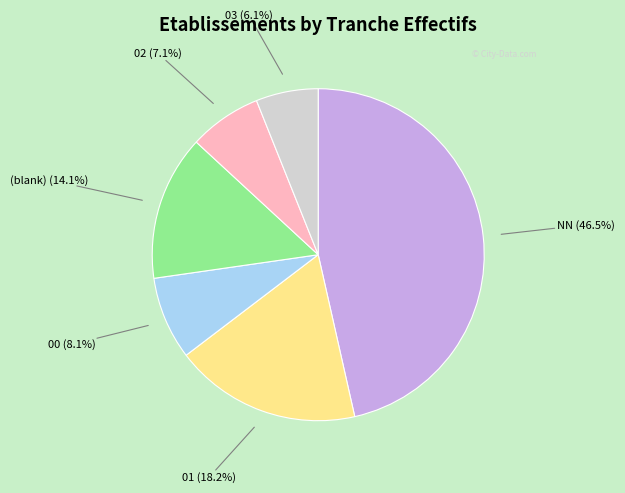

Does any single category account for the majority?

No